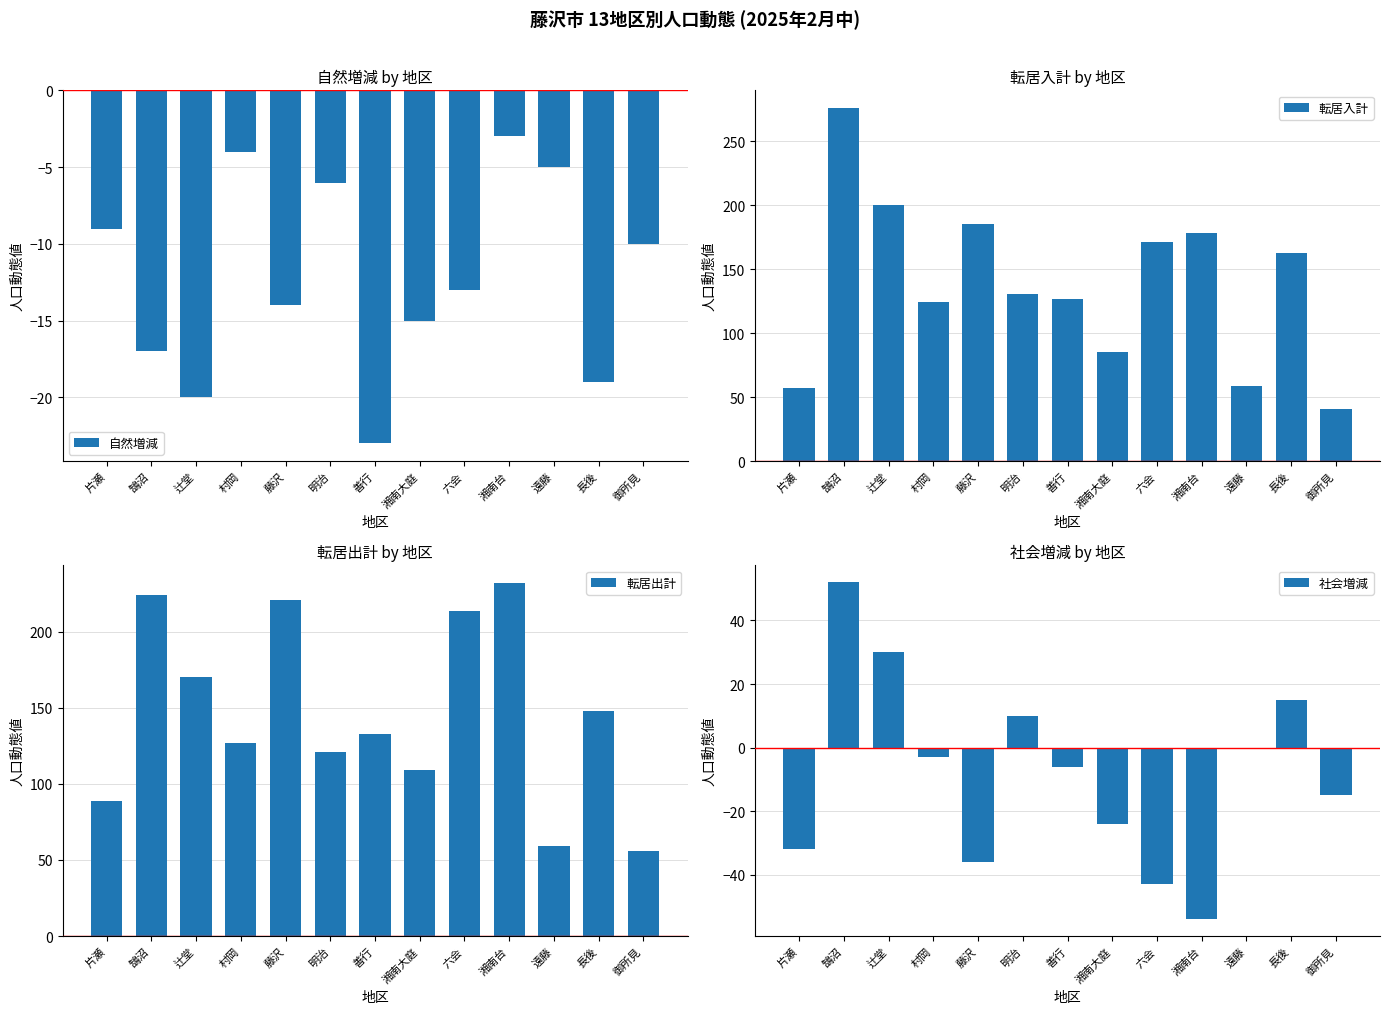

Are the bars grouped side by side (vs. stacked)?

Yes